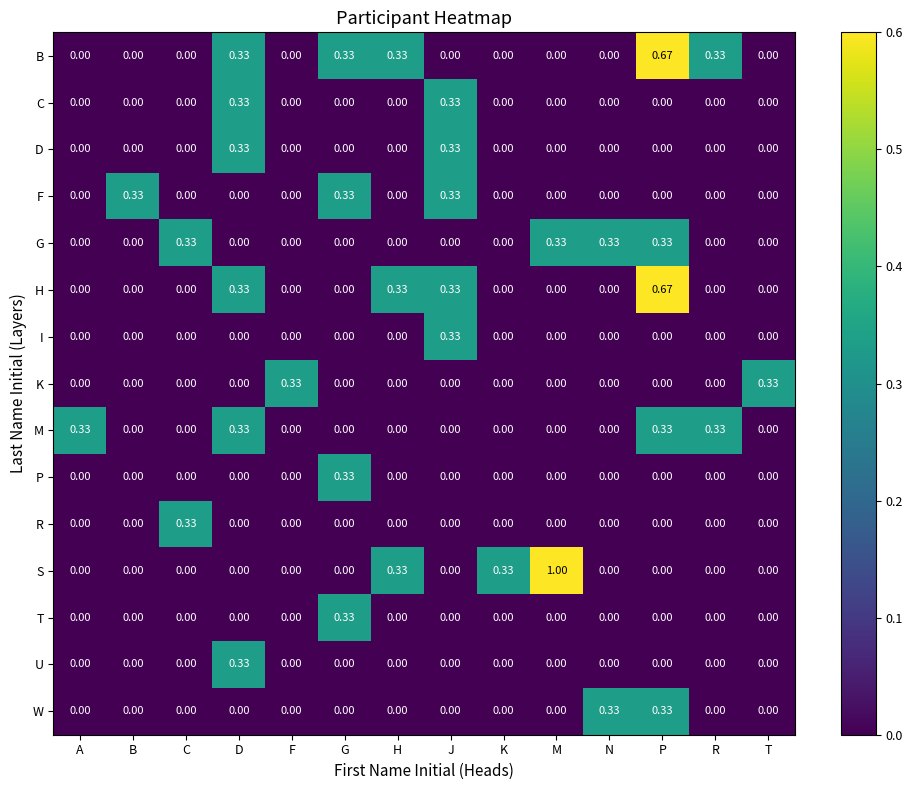

At which category is the sum across all series the highest?

P